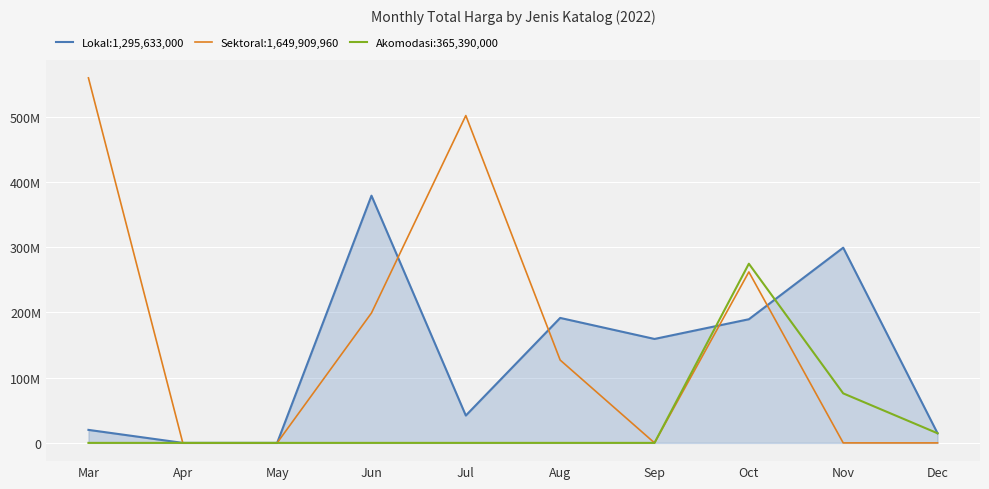

Is this an area chart (filled region under the line)?

Yes